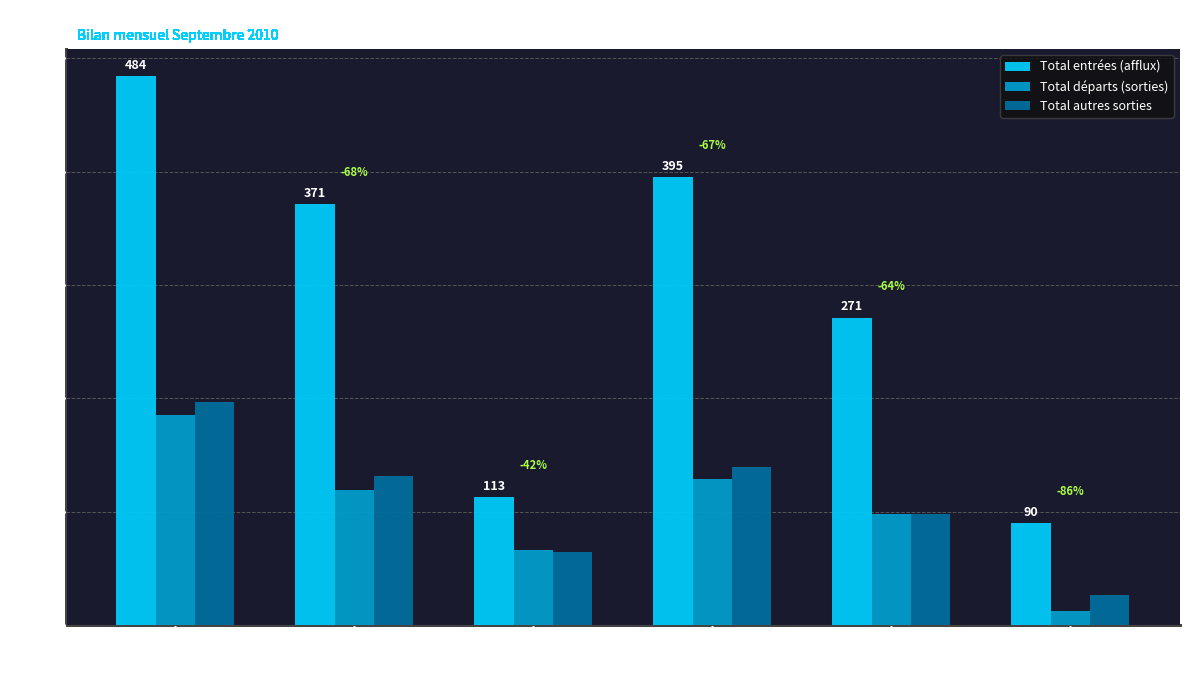

Reading right to left, what are all the values shown in this chart?

Total entrées (afflux): 90	271	395	113	371	484
Total départs (sorties): 13	98	129	66	119	185
Total autres sorties: 27	98	140	65	132	197